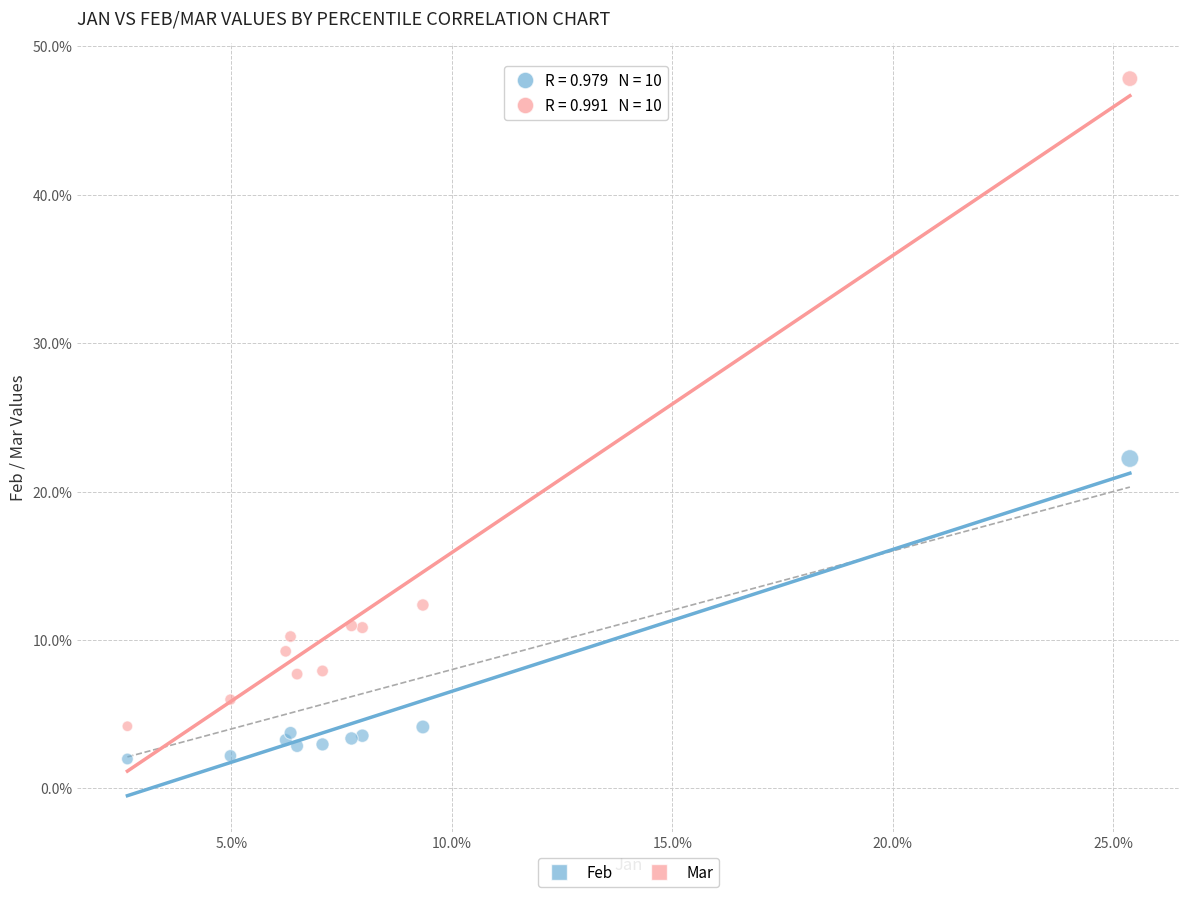

Which series reaches the minimum Y coordinate?

Feb